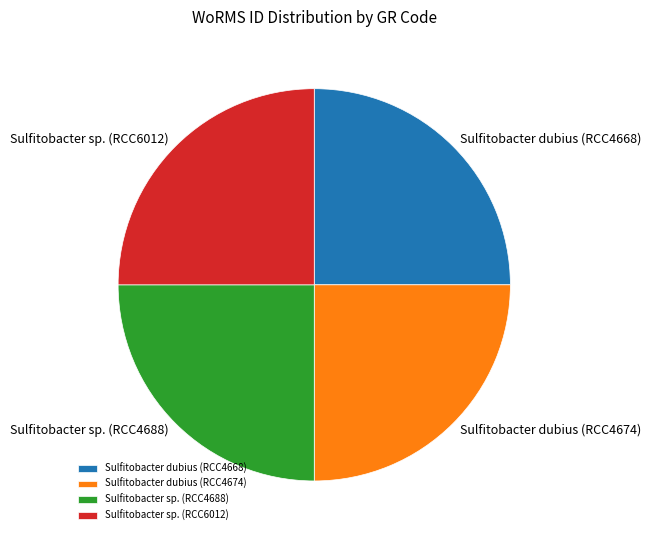

Count the number of slices in the pie.

4